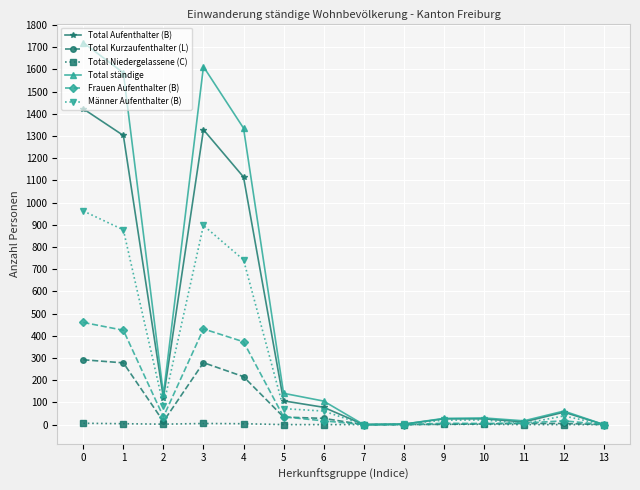

At which category does Frauen Aufenthalter (B) reach its first local valley?

2